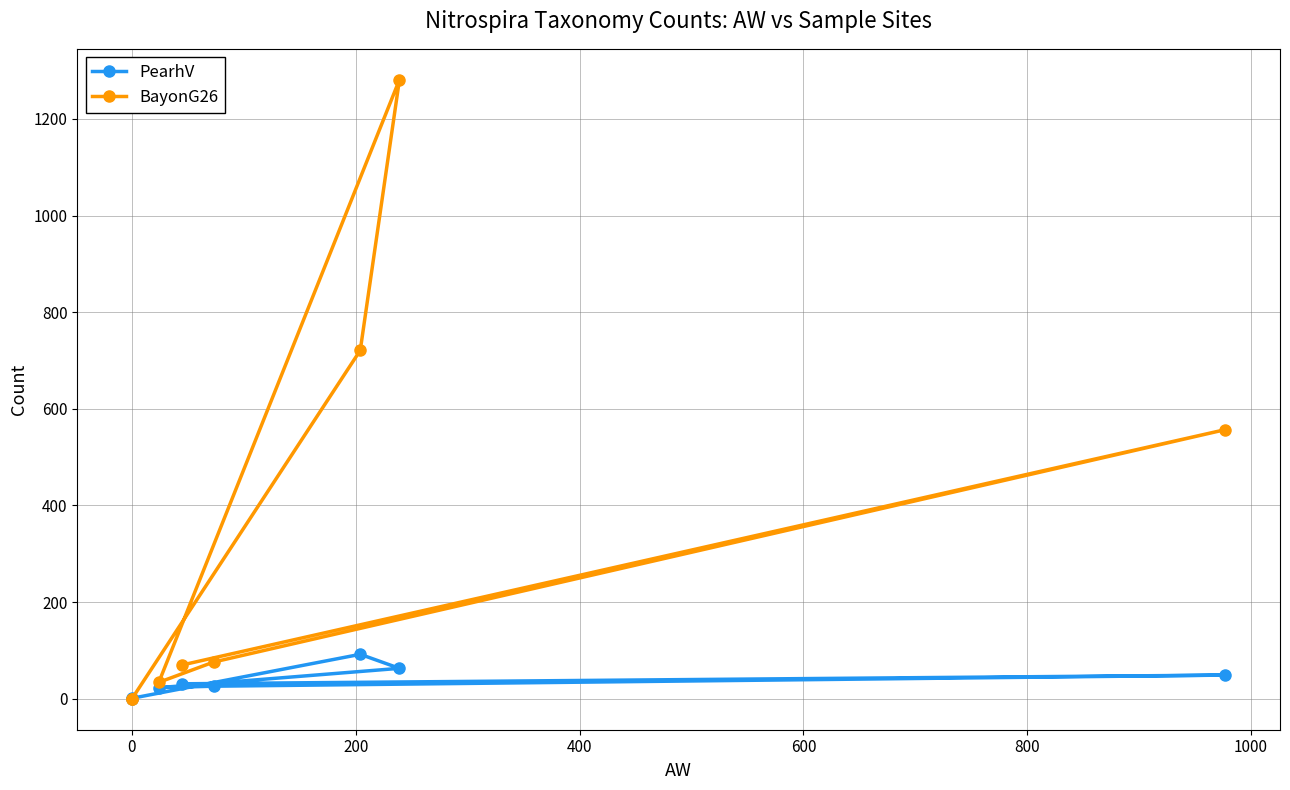

The BayonG26 series shows 47 at −200. True or false?

False